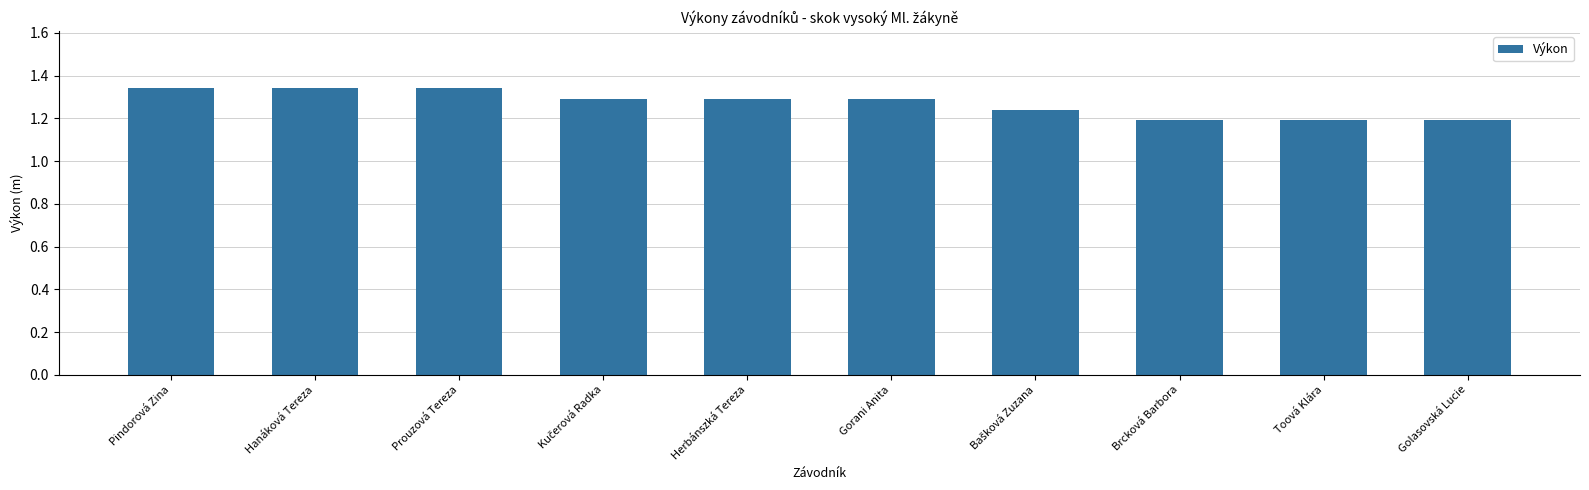

What is the ratio of the value at Gorani Anita to the value at Toová Klára?

1.1